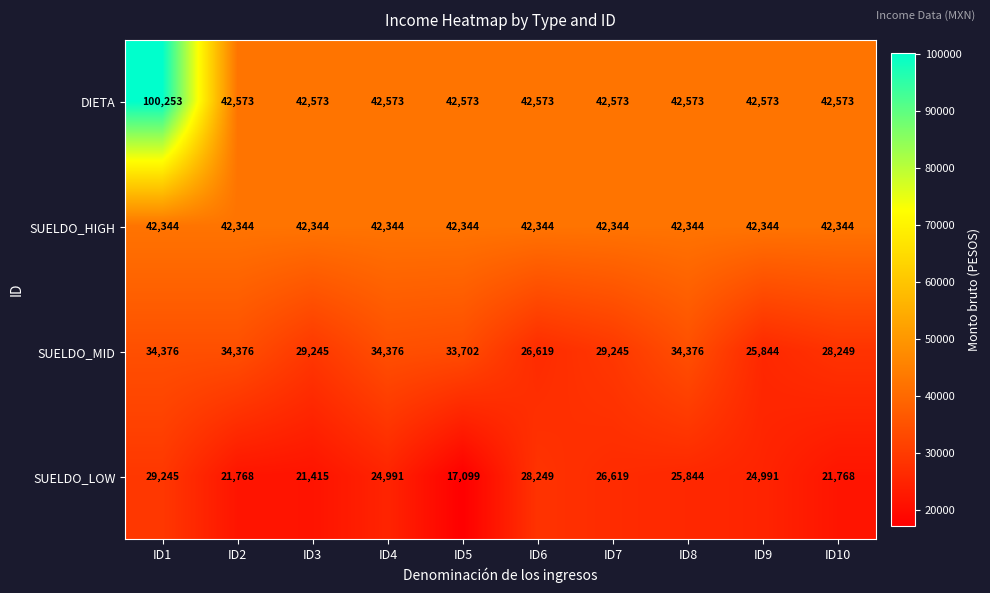

Which series has the largest total across all categories?

DIETA